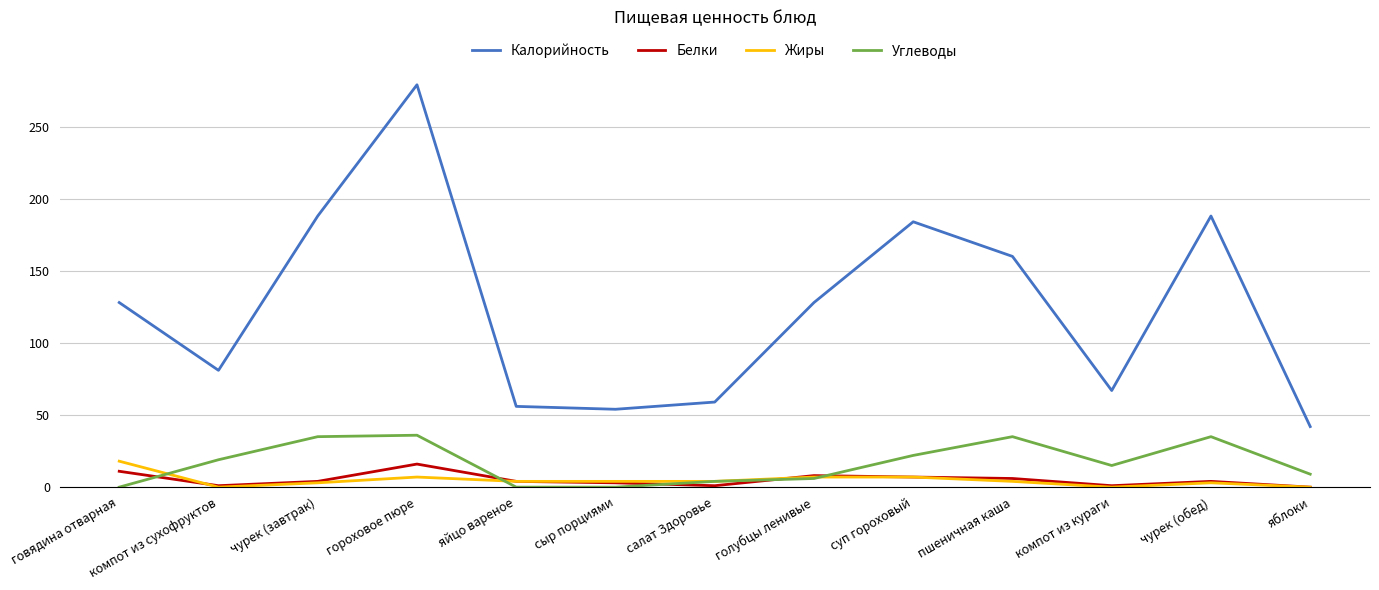

What is the difference between the highest and lowest values at говядина отварная?

128